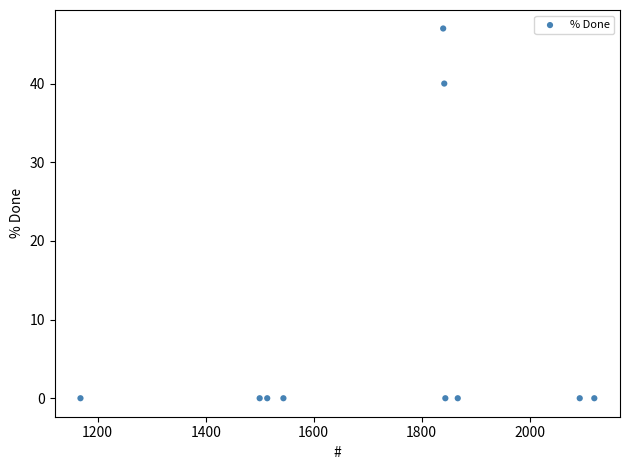

What Y value in the scatter plot is closest to 23?

40